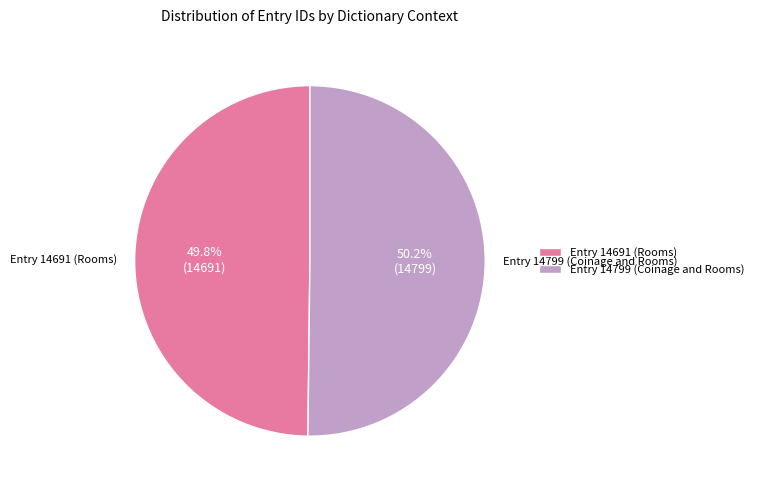

Is there a majority slice in this chart?

Yes